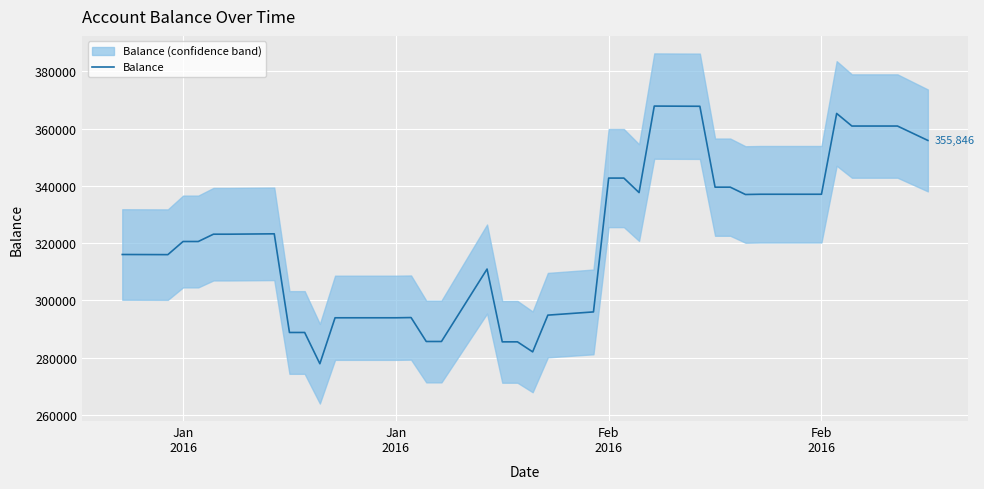

Is this an area chart (filled region under the line)?

No